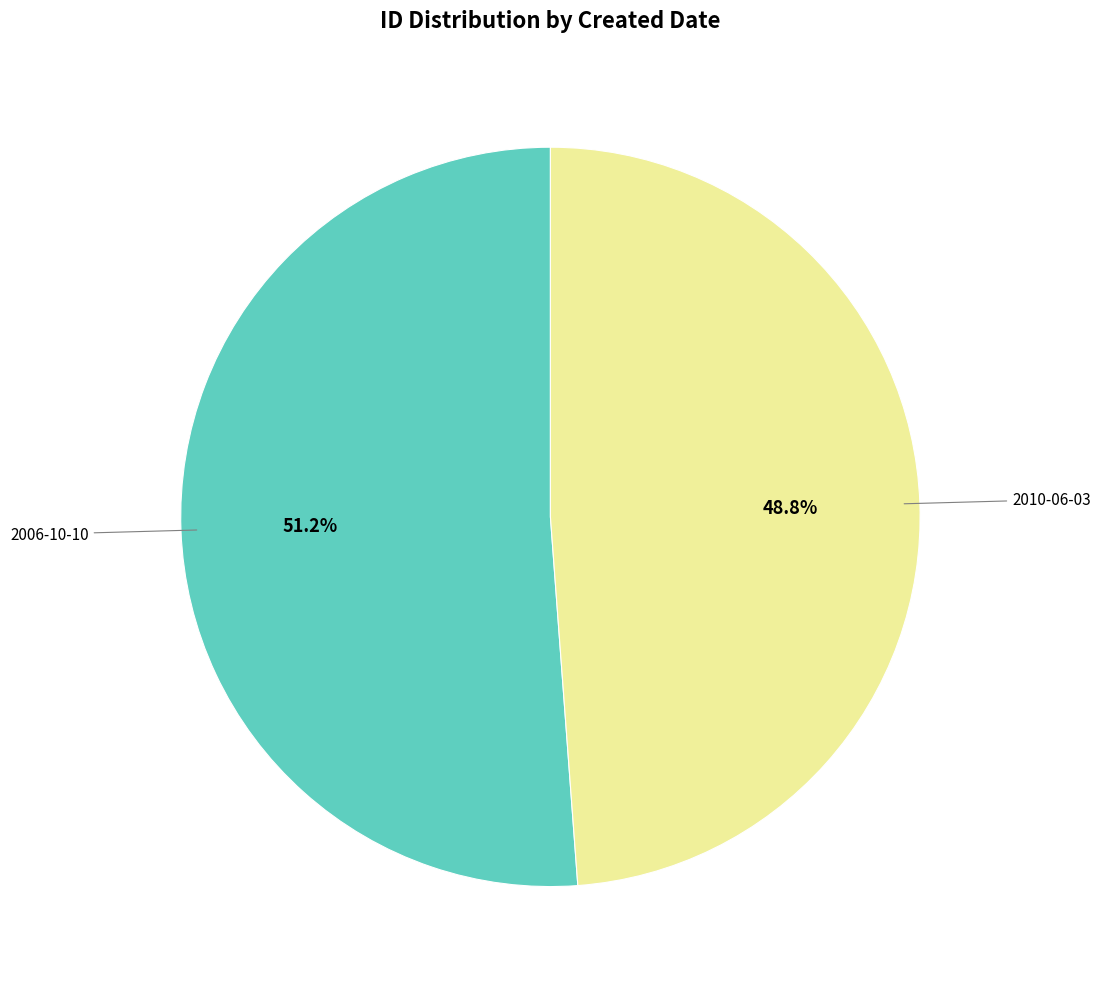

Is there any slice that represents more than half of the pie?

Yes